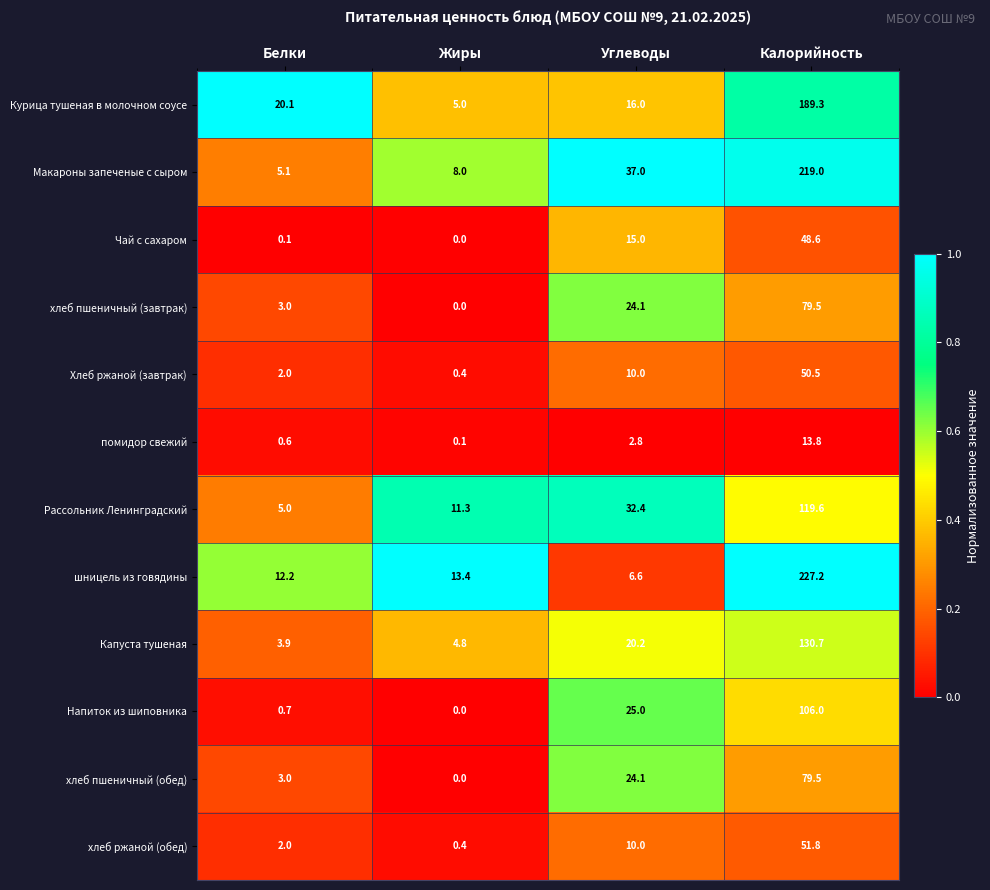

What is the sum of the Хлеб ржаной (завтрак) values at Жиры and Белки?

2.4